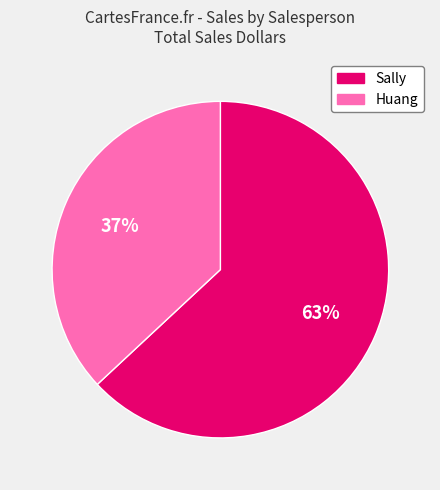

Rank the categories by value from highest to lowest.

Sally, Huang